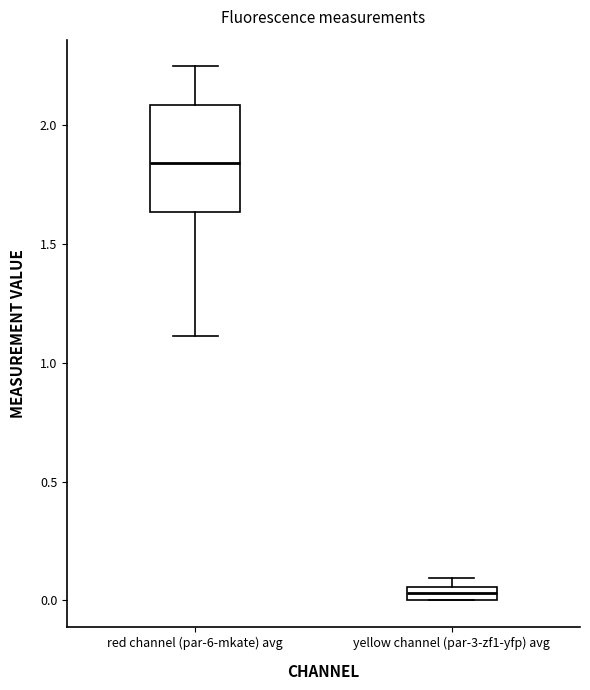

Which box has the highest median line?

red channel (par-6-mkate) avg